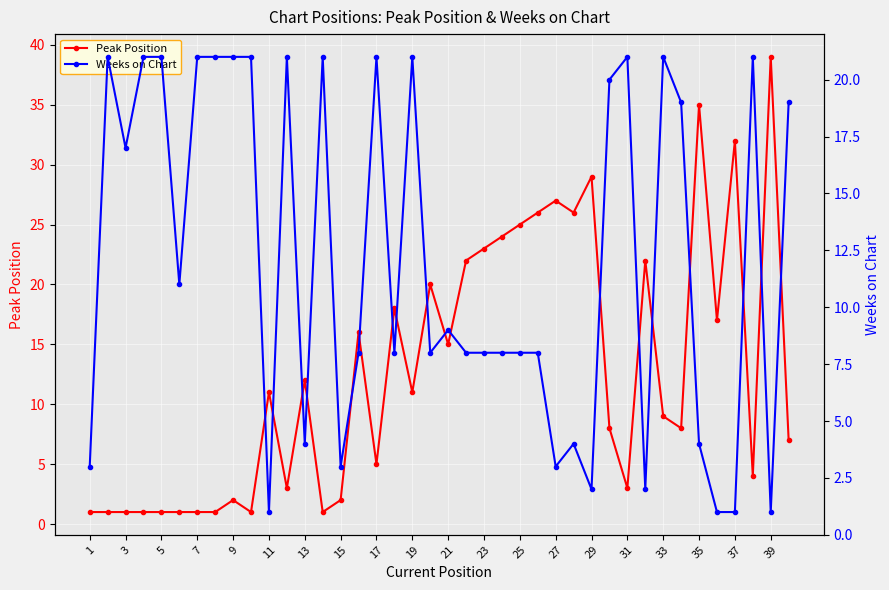

True or false: Peak Position has more than 1 points higher than both neighbors.

True